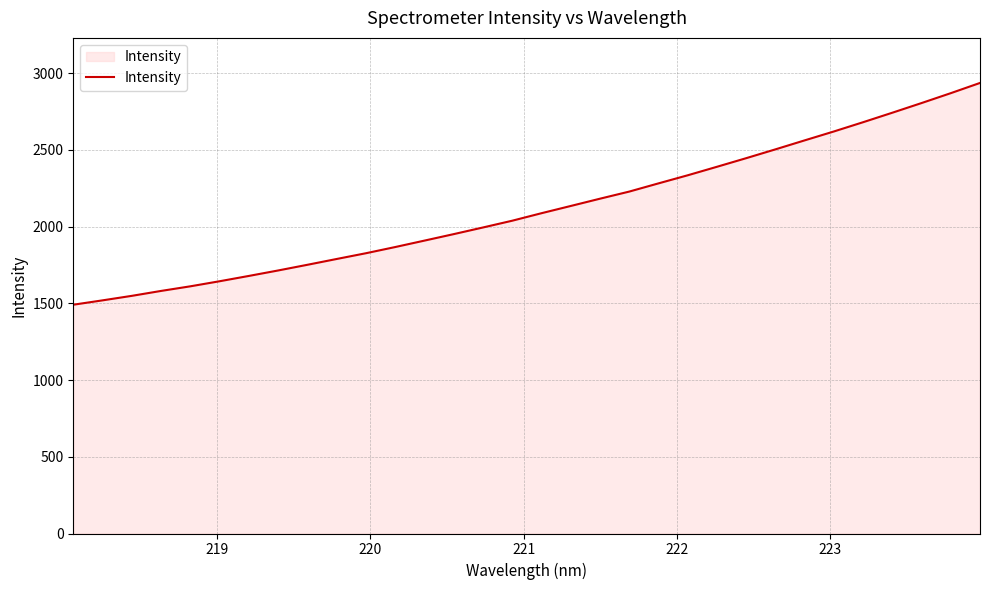

What is the minimum value shown in the chart?

1490.6